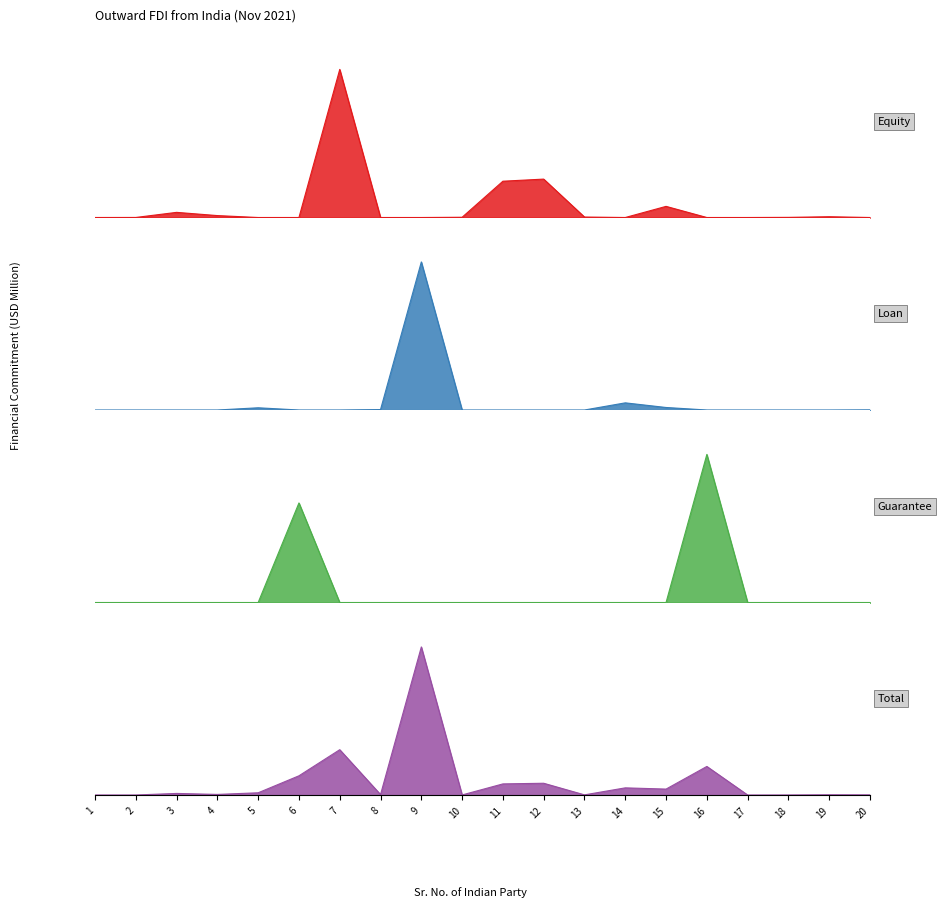

What is the maximum value shown in the chart?

10.0